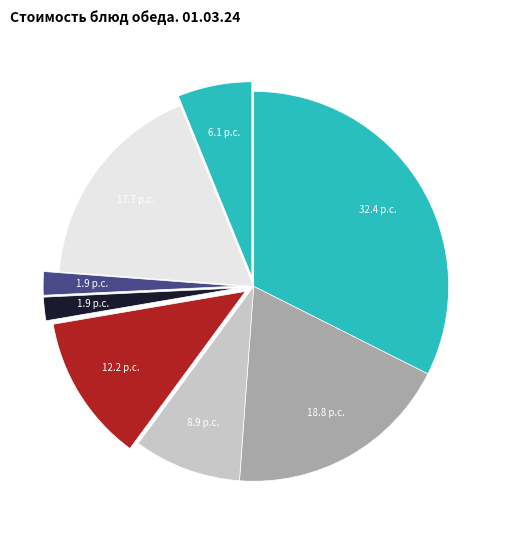

To the nearest percent, what is the average slice percentage?

12%